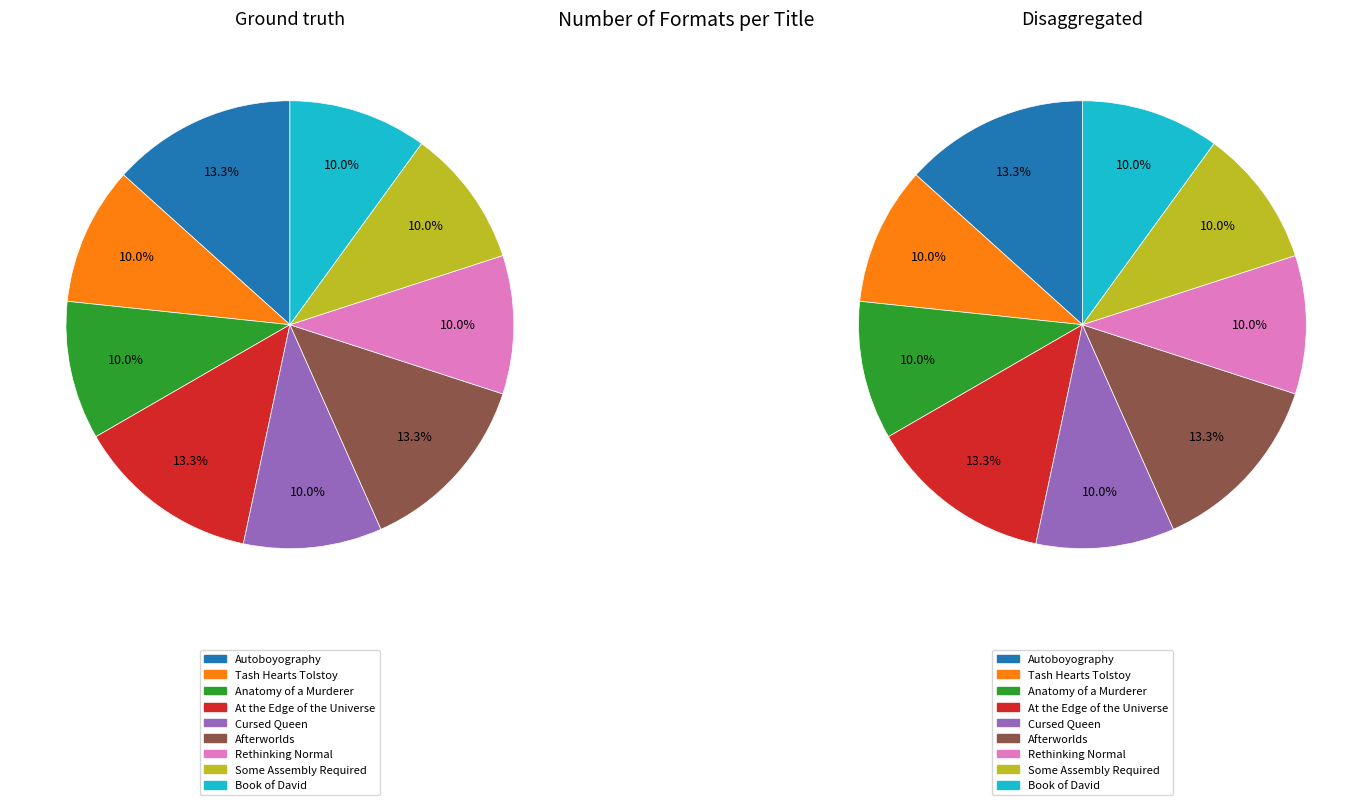

What percentage is the Book of David slice, to the nearest percent?

10%